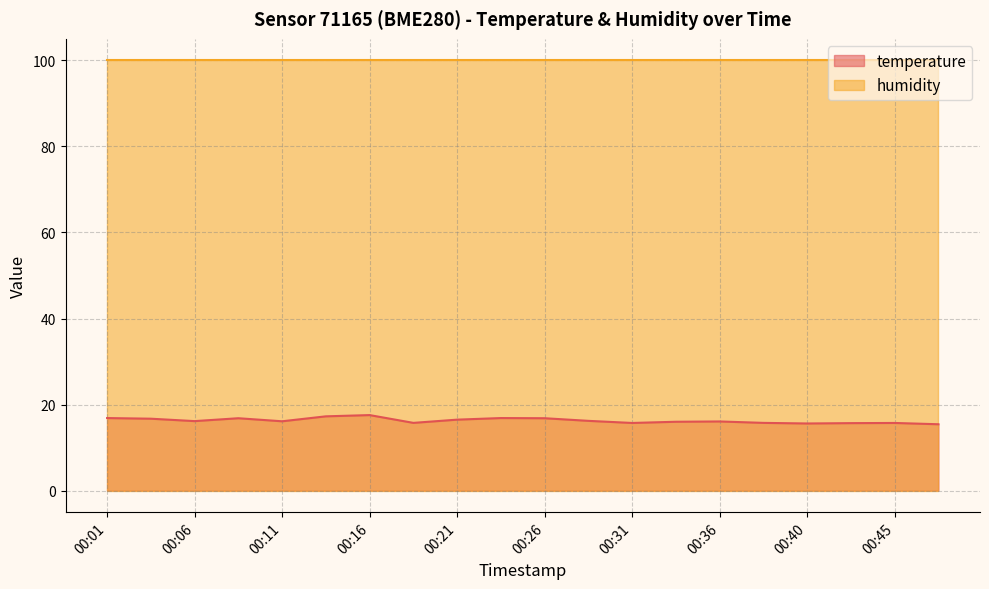

Approximately how many times larger is the value at 00:31 compared to 00:23?

0.9